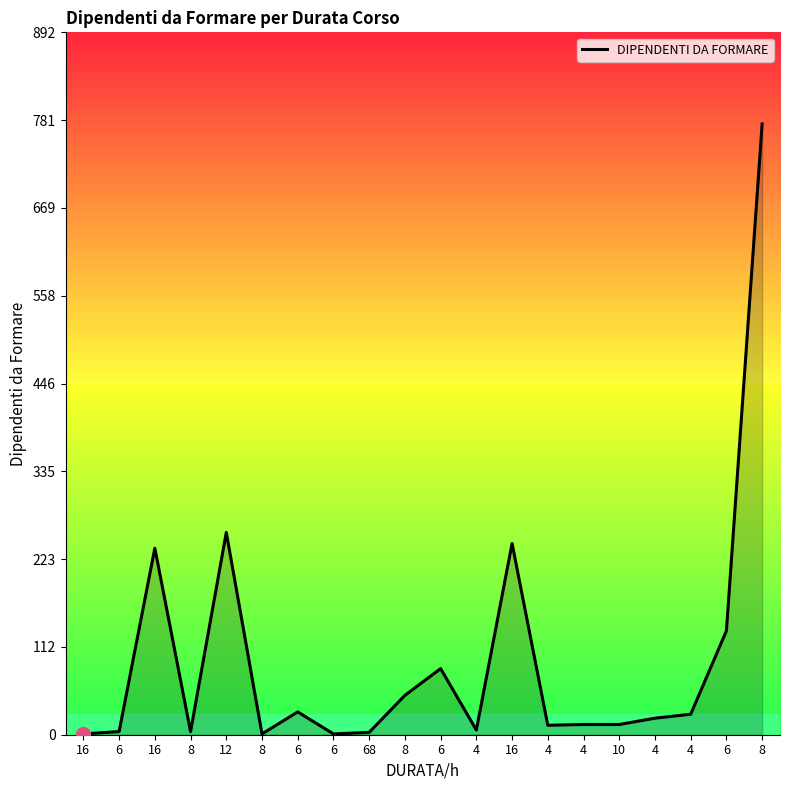

What is the smallest value displayed?

1